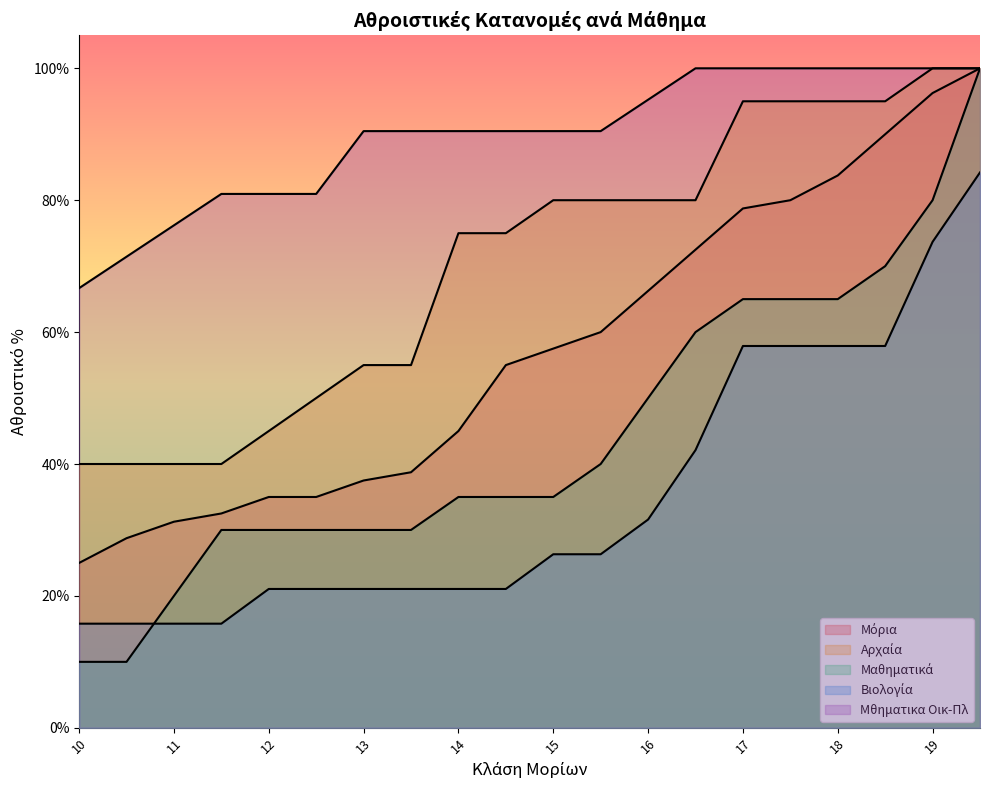

What are all the series names shown in the legend?

Μόρια (Κλάση), Αθροιστικό % (Αρχαία), Αθροιστικό % (Μαθηματικά), Αθροιστικό % (Βιολογία), Αθροιστικό % (Μθηματικα Οικ-Πλ)